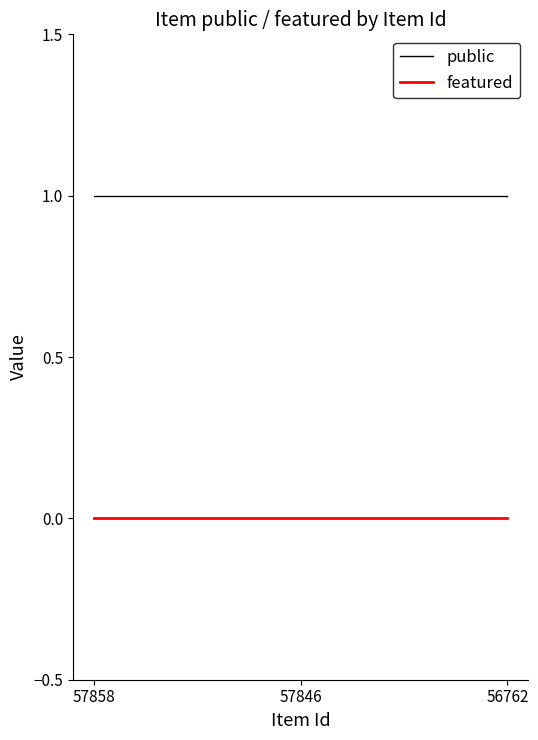

Does the chart have visible grid lines?

No